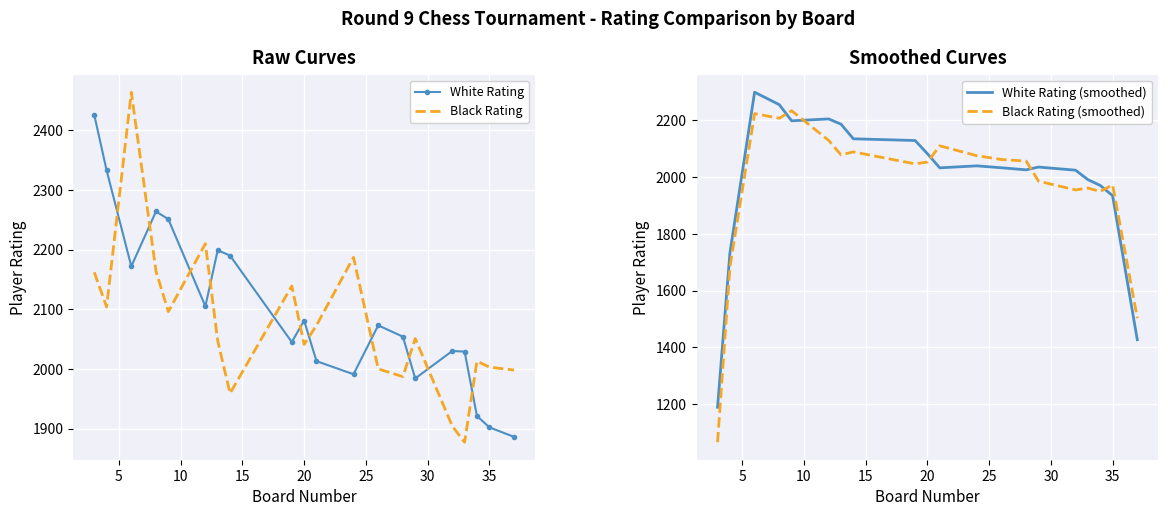

List the series in order of their peak value, highest first.

Black Rating, White Rating, White Rating (smoothed), Black Rating (smoothed)